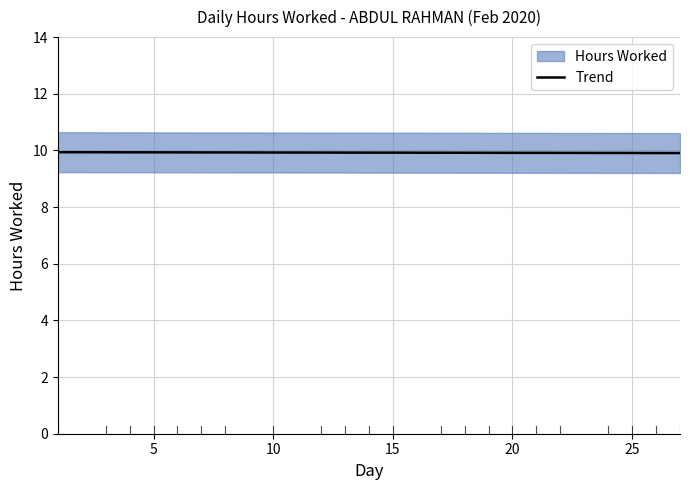

What is the value of the 22nd point from the left?

10.2